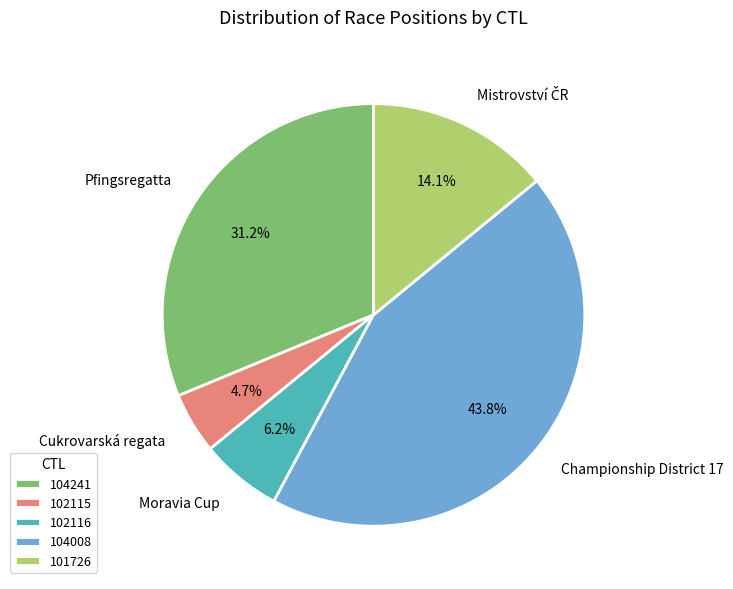

Does 104241 account for over 50% of the chart?

No